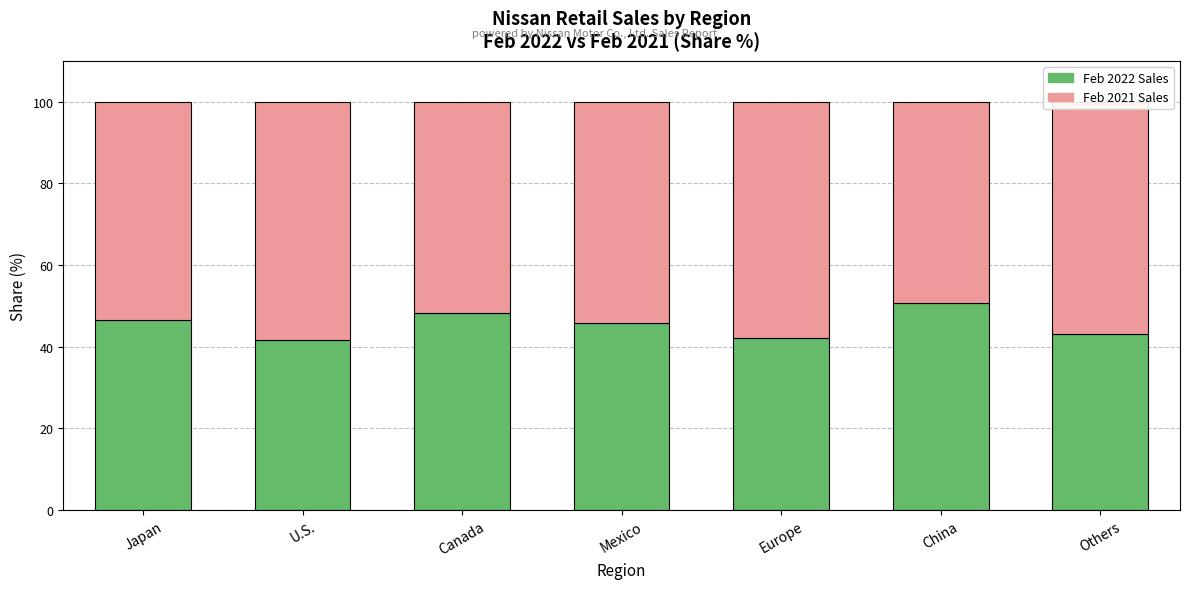

The Feb 2022 Sales series shows 45.7 at Mexico. True or false?

True